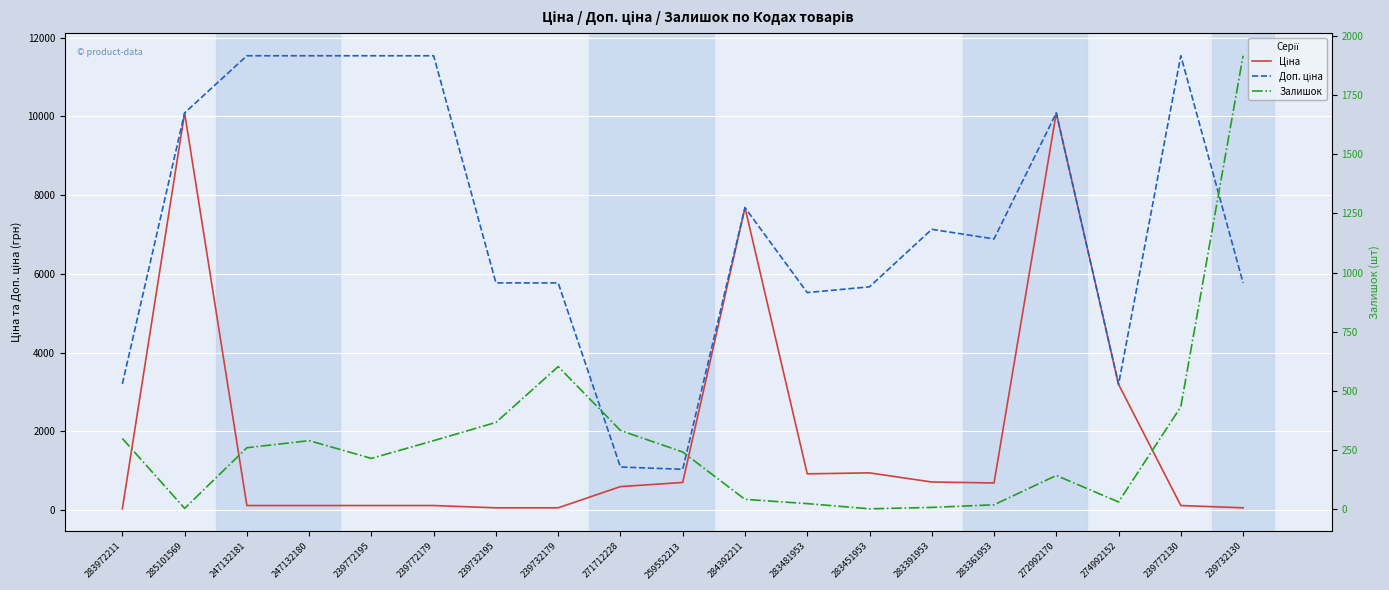

What is the maximum value shown in the chart?

11537.0